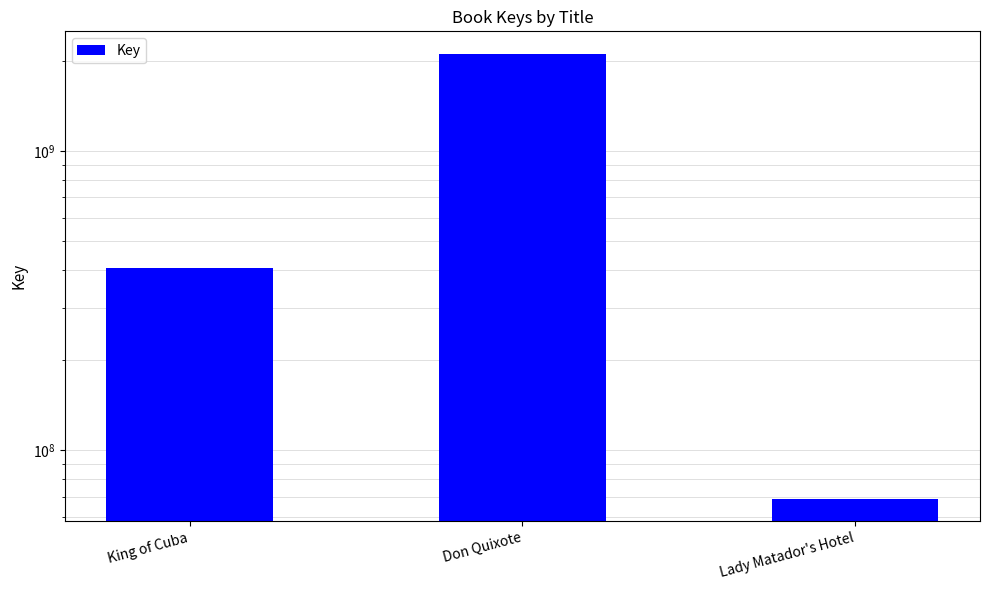

The value at Don Quixote is 2989699193. True or false?

False